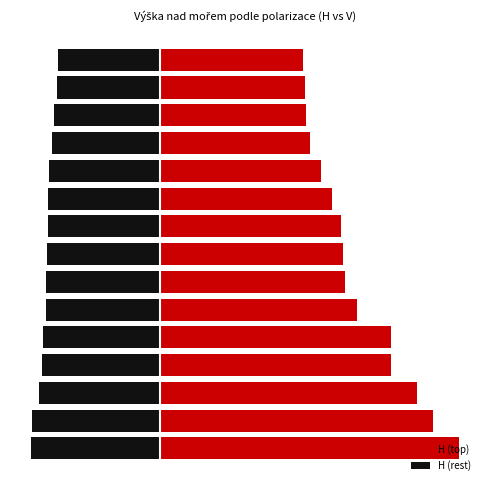

Is it true that H (top) equals 252 at 10?

False